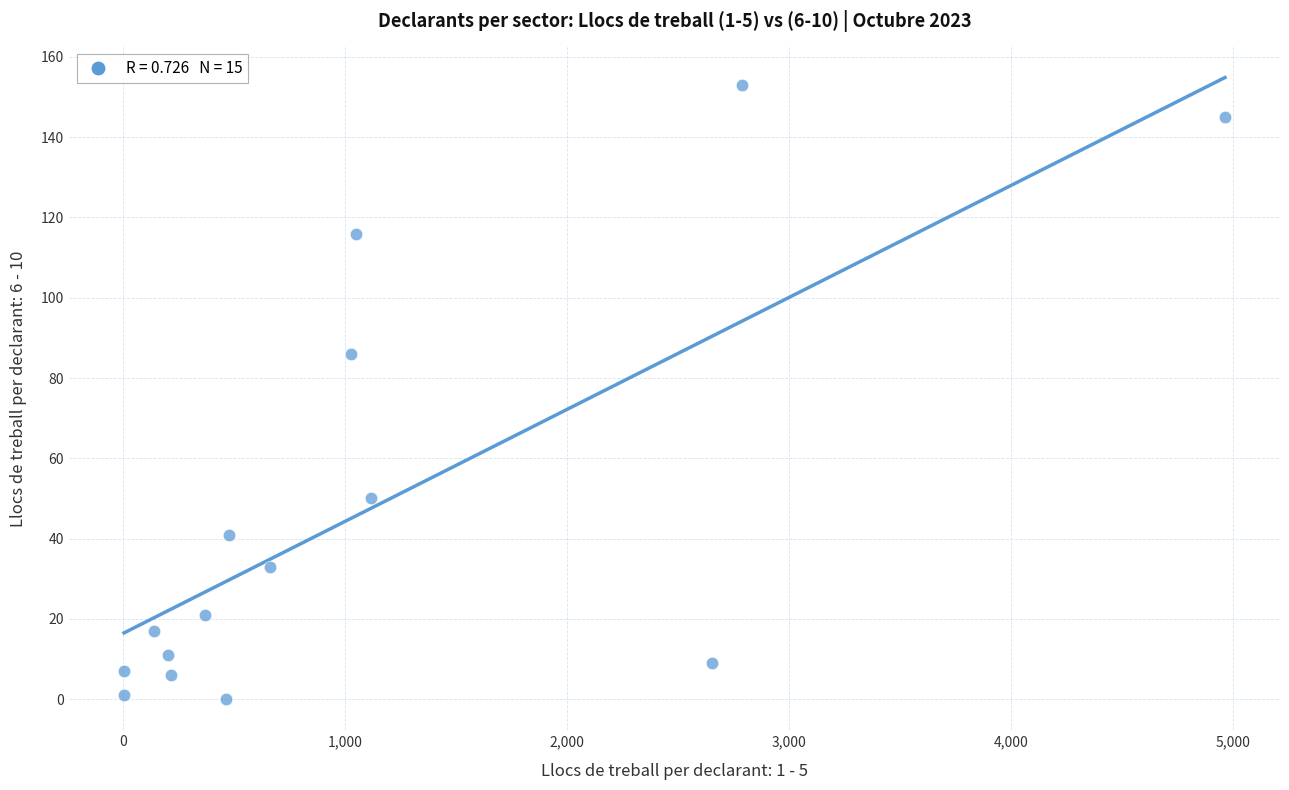

What Y value in the scatter plot is closest to 76?

86